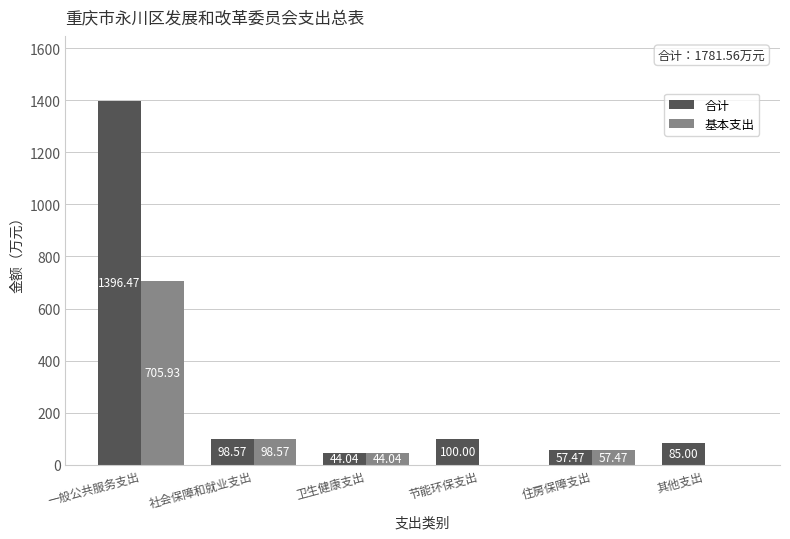

Reading left to right, list all the values displayed in this chart.

合计: 一般公共服务支出=1396.5	社会保障和就业支出=98.6	卫生健康支出=44.0	节能环保支出=100.0	住房保障支出=57.5	其他支出=85.0
基本支出: 一般公共服务支出=705.9	社会保障和就业支出=98.6	卫生健康支出=44.0	节能环保支出=0.0	住房保障支出=57.5	其他支出=0.0